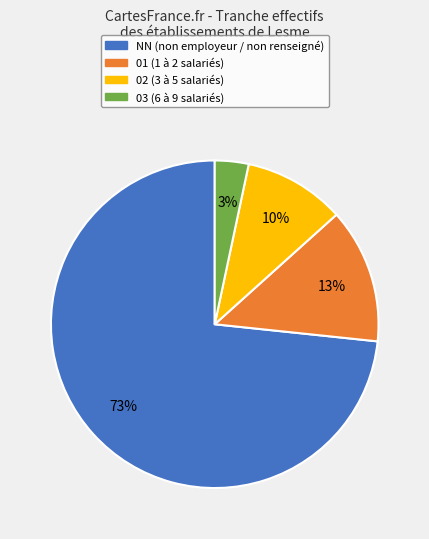

What is the largest slice in the pie chart?

NN